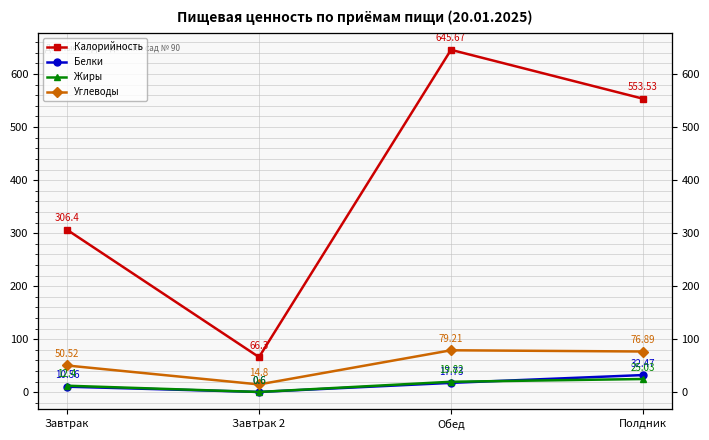

The Белки series shows 17.7 at Обед. True or false?

True